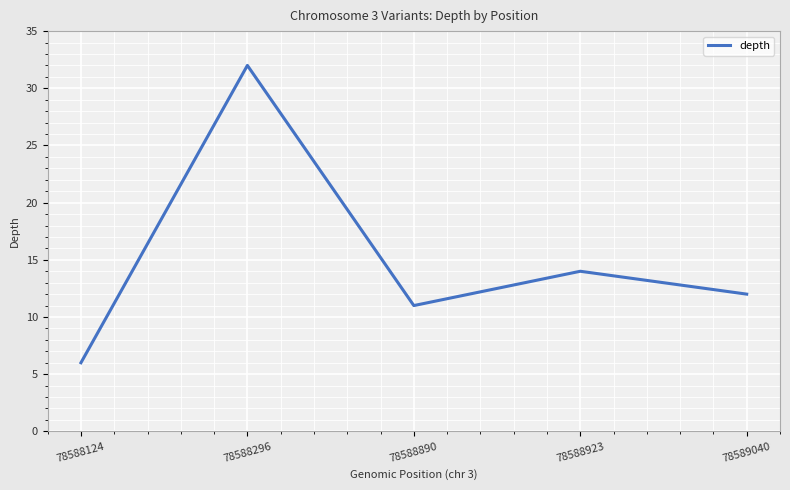

Where does the data first go above 12?

78588296